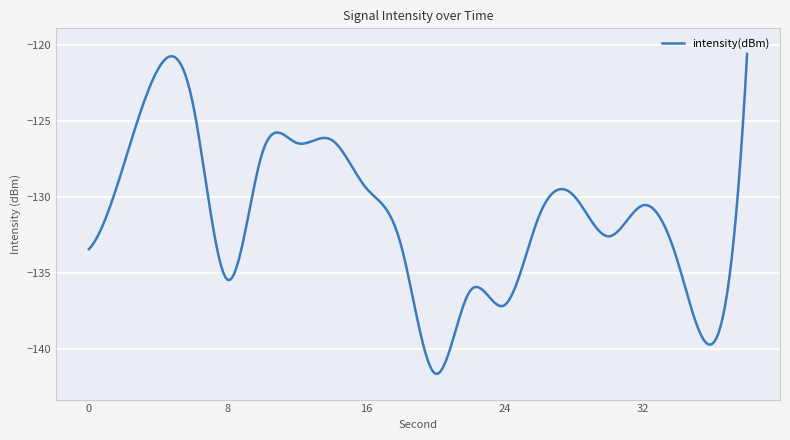

Does the chart display data point markers on the line(s)?

No